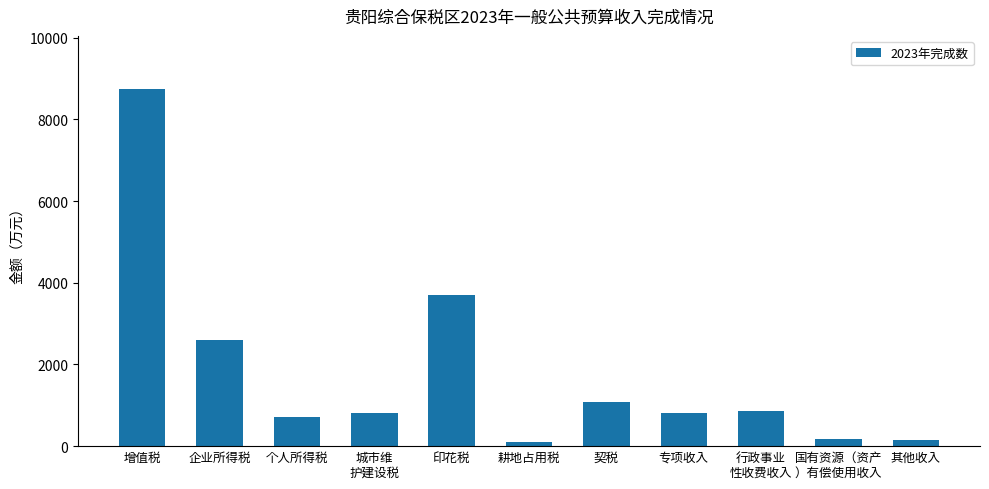

How many categories are shown in the chart?

11